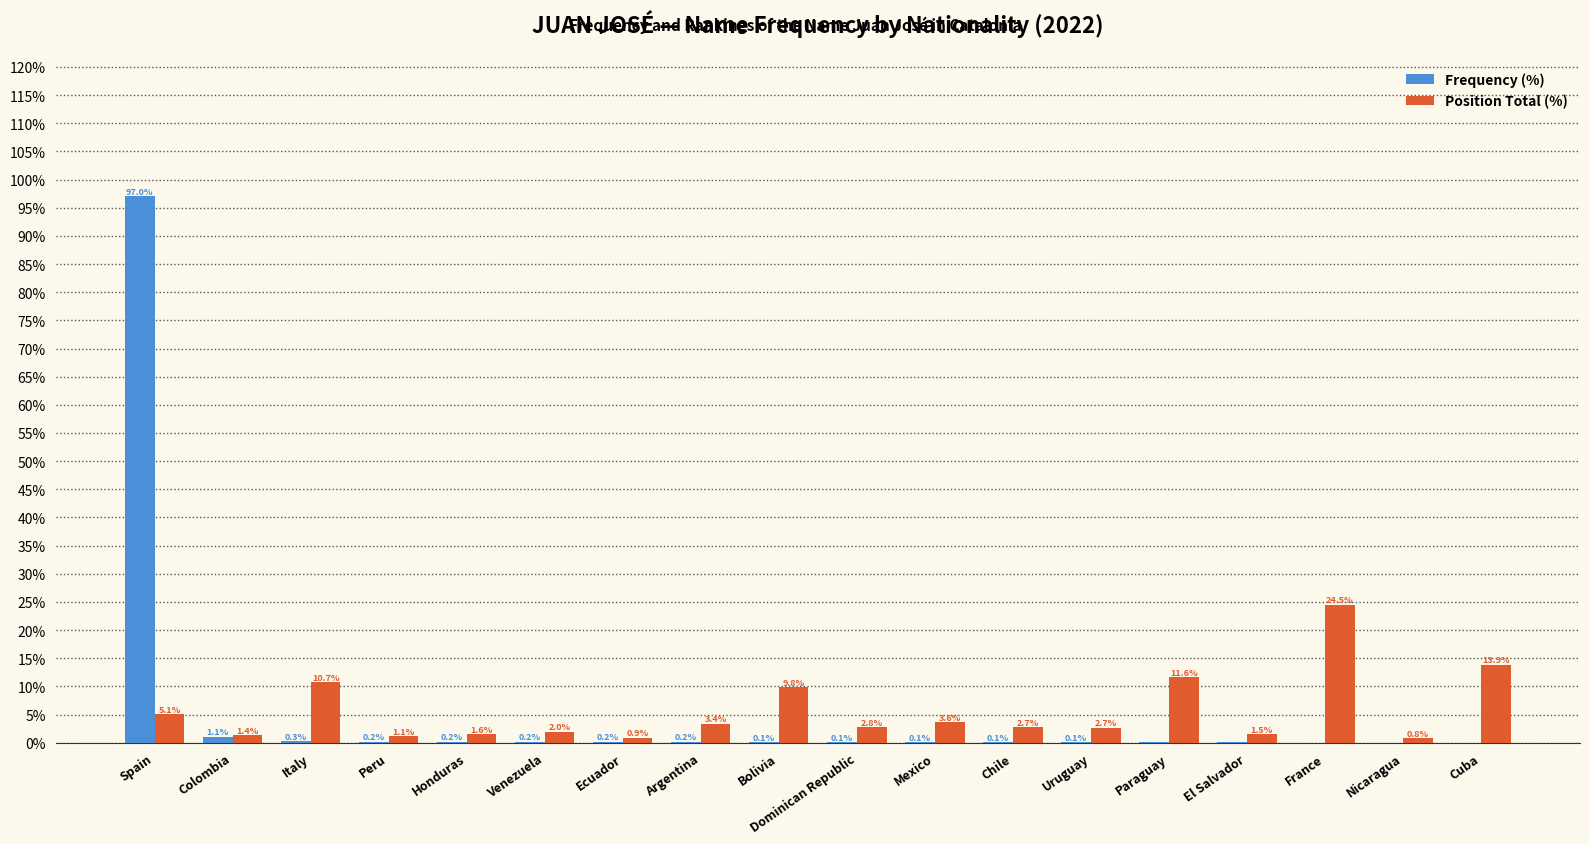

Which series has the largest range (max minus min)?

Frequency (%)